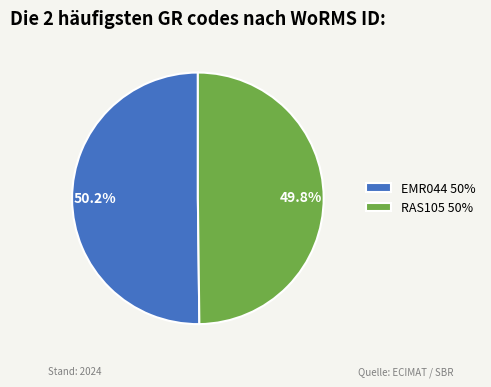

Count the number of slices in the pie.

2